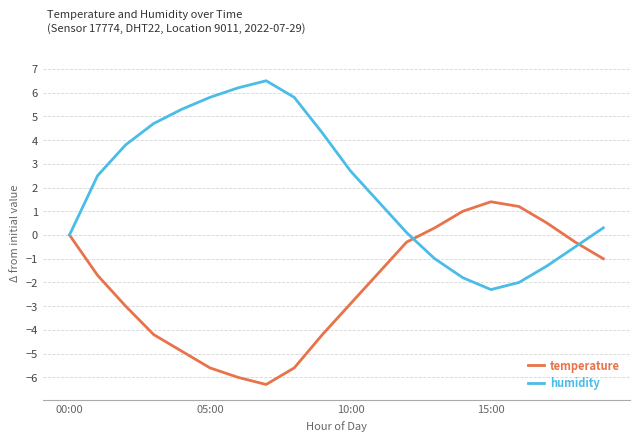

What is the difference between the second highest and minimum values in the temperature series?

7.5